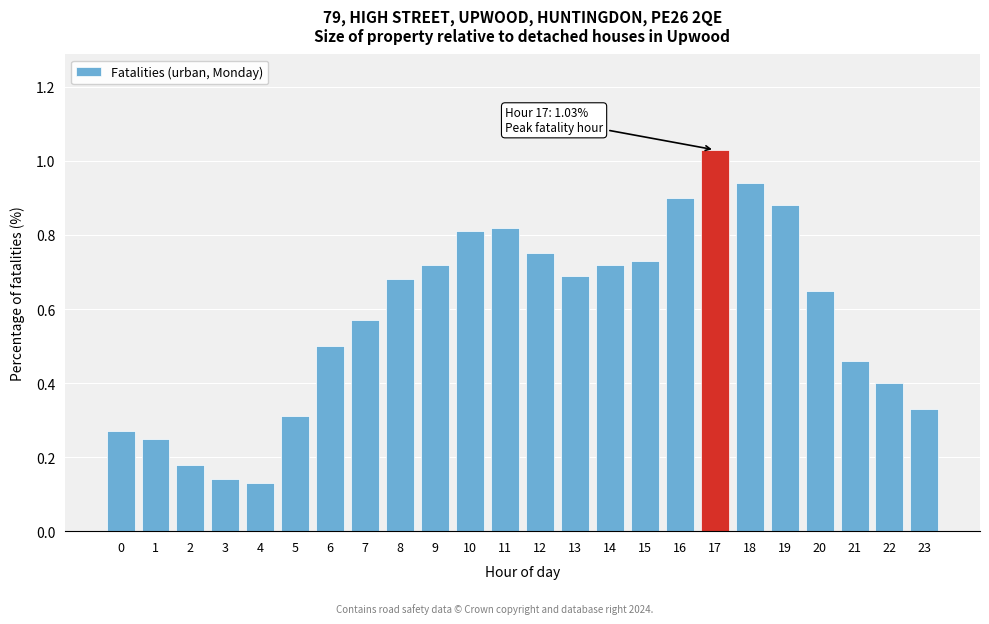

What is the change in value from 13 to 17?

+0.3